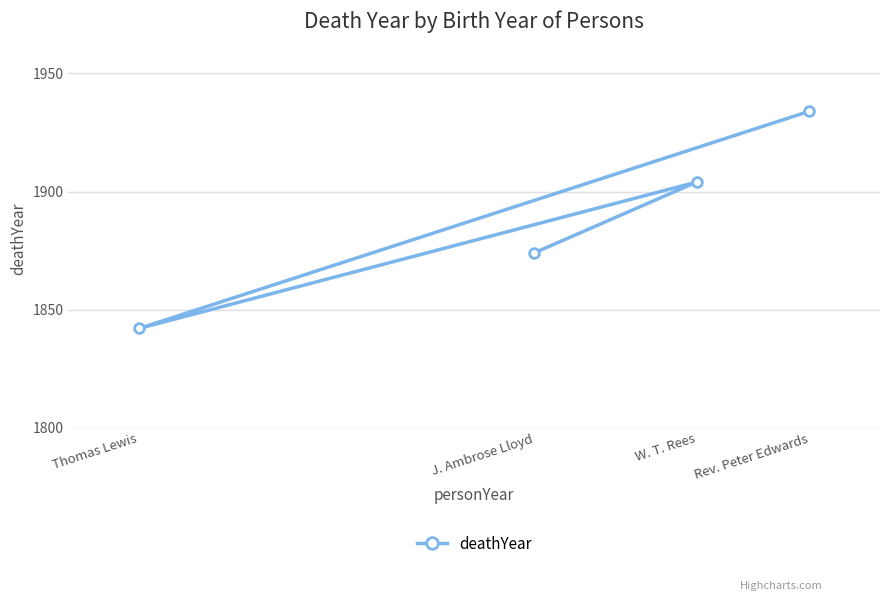

How many interior local peaks (higher than both neighbors) does the data have?

1